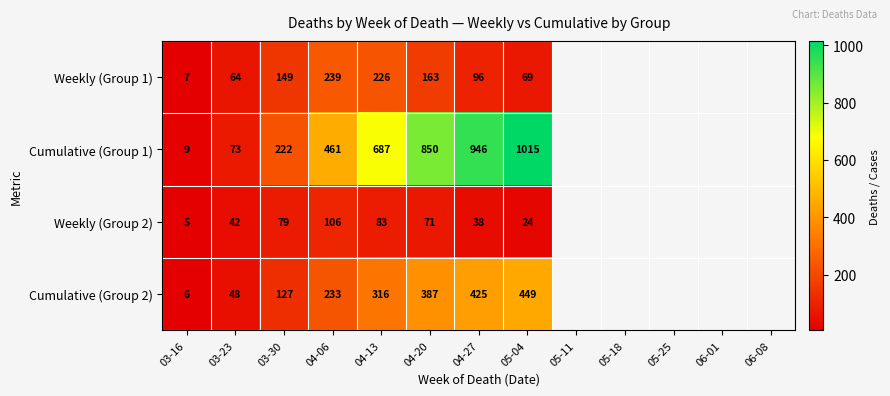

At which category is the sum across all series the highest?

05-04